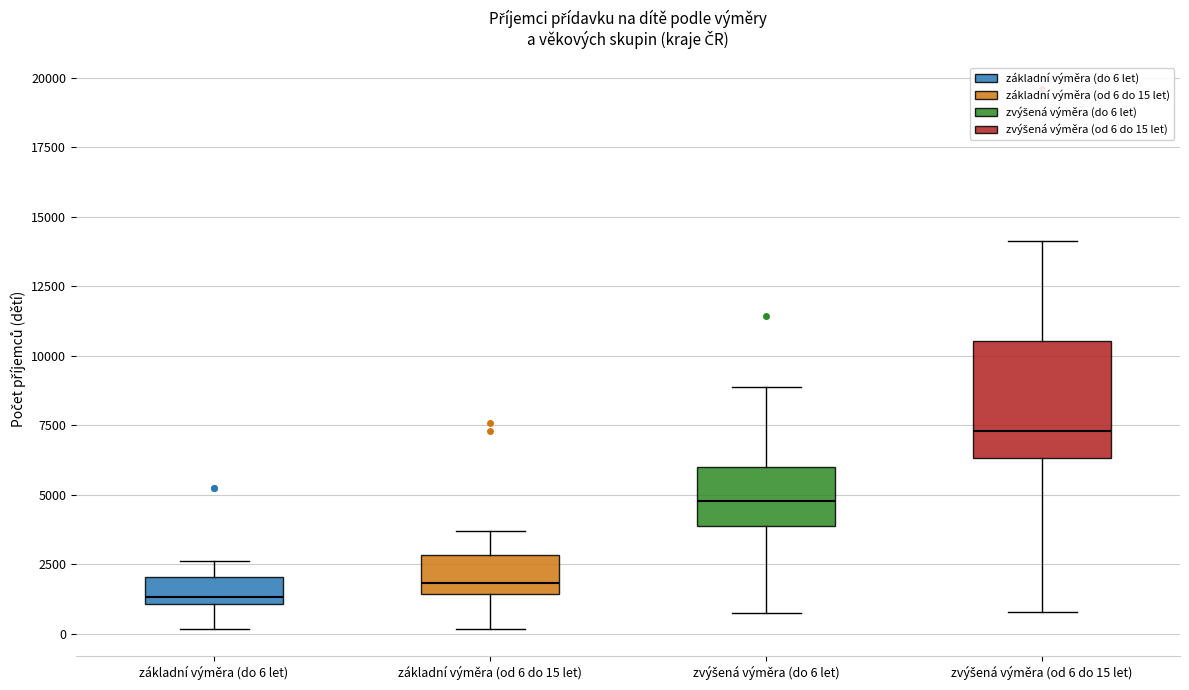

Reading left to right, read every box against the y-axis: the position of its median line, the range the box covers, and the ends of its whiskers. The values are not printed on the chart, so give them approximately, as read against the axis.

základní výměra (do 6 let): median 1500, box 1000 to 2000, whiskers 0 to 2500
základní výměra (od 6 do 15 let): median 2000, box 1500 to 3000, whiskers 0 to 3500
zvýšená výměra (do 6 let): median 5000, box 4000 to 6000, whiskers 1000 to 9000
zvýšená výměra (od 6 do 15 let): median 7500, box 6500 to 10500, whiskers 1000 to 14000